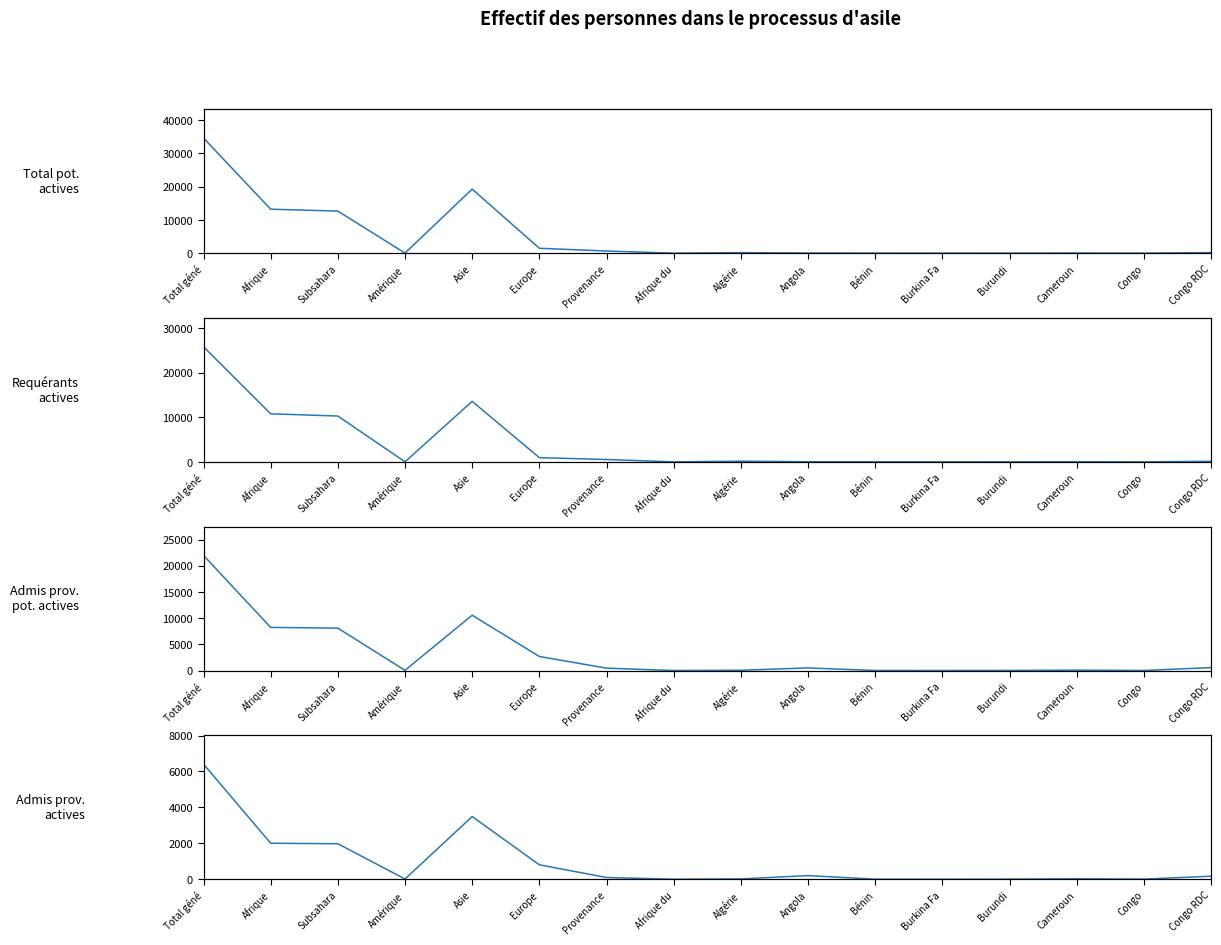

What is the difference between the highest and lowest values at Total géné?

28234